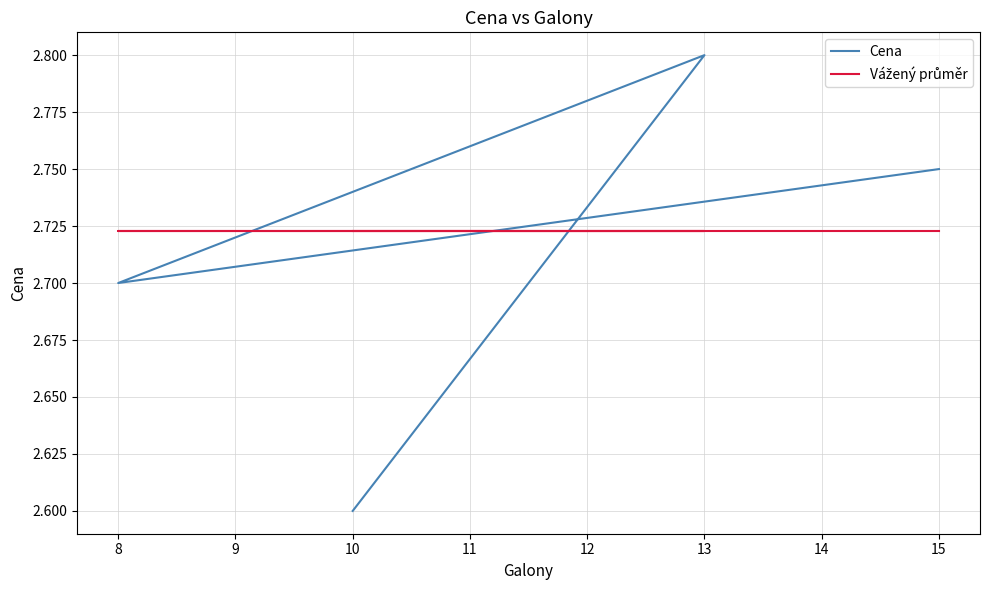

What is the average value of the Cena series?

2.7